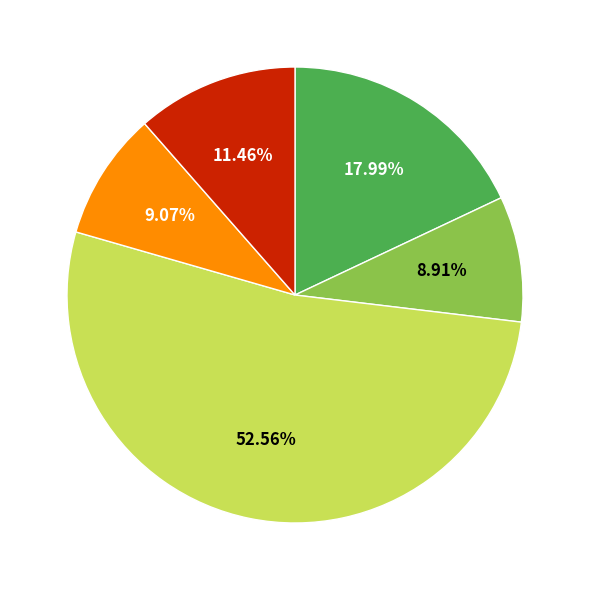

Does any single category account for the majority?

Yes